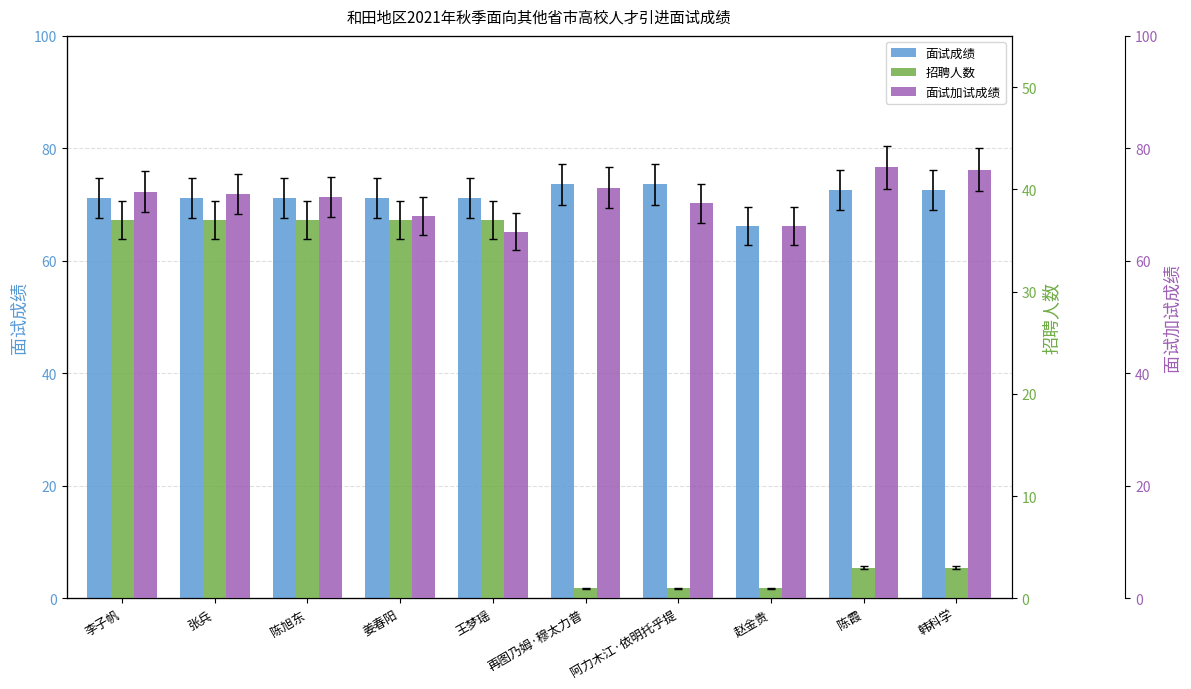

Which has a higher value, 再图乃姆·穆太力普 or 陈霞?

再图乃姆·穆太力普